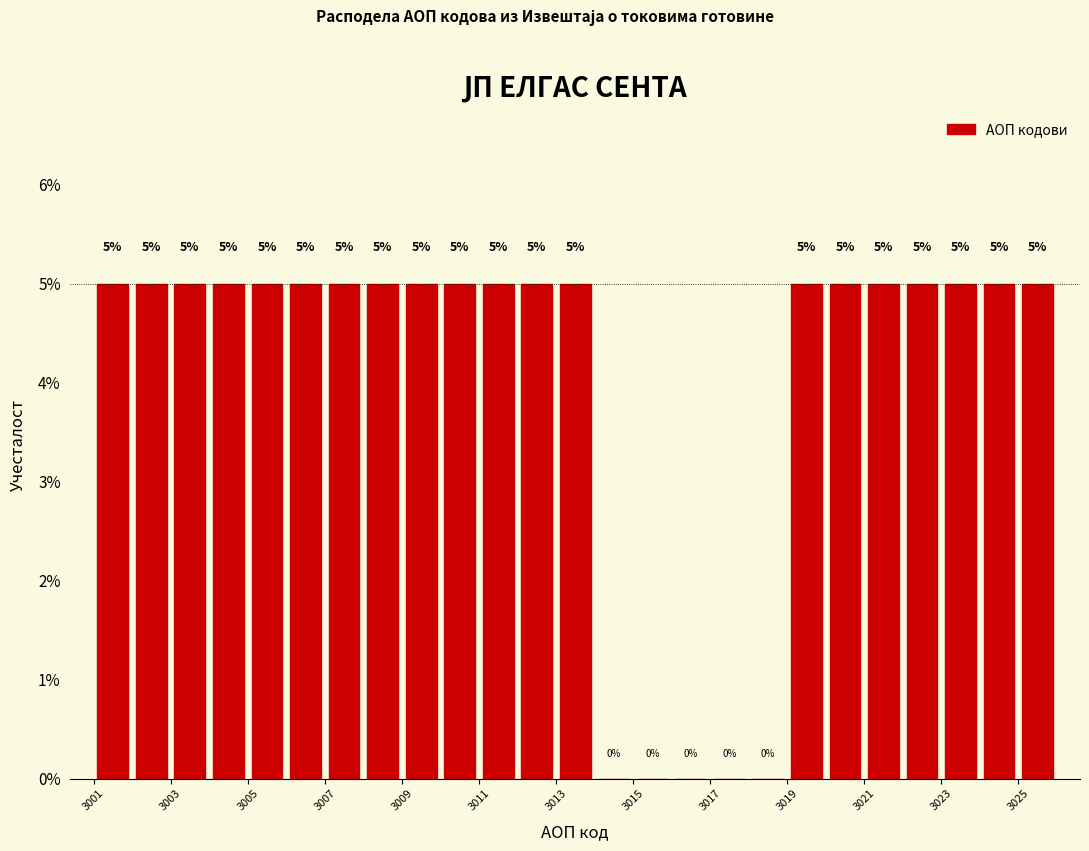

How tall is the bar that spans 3013 to 3014 on the x-axis?

5